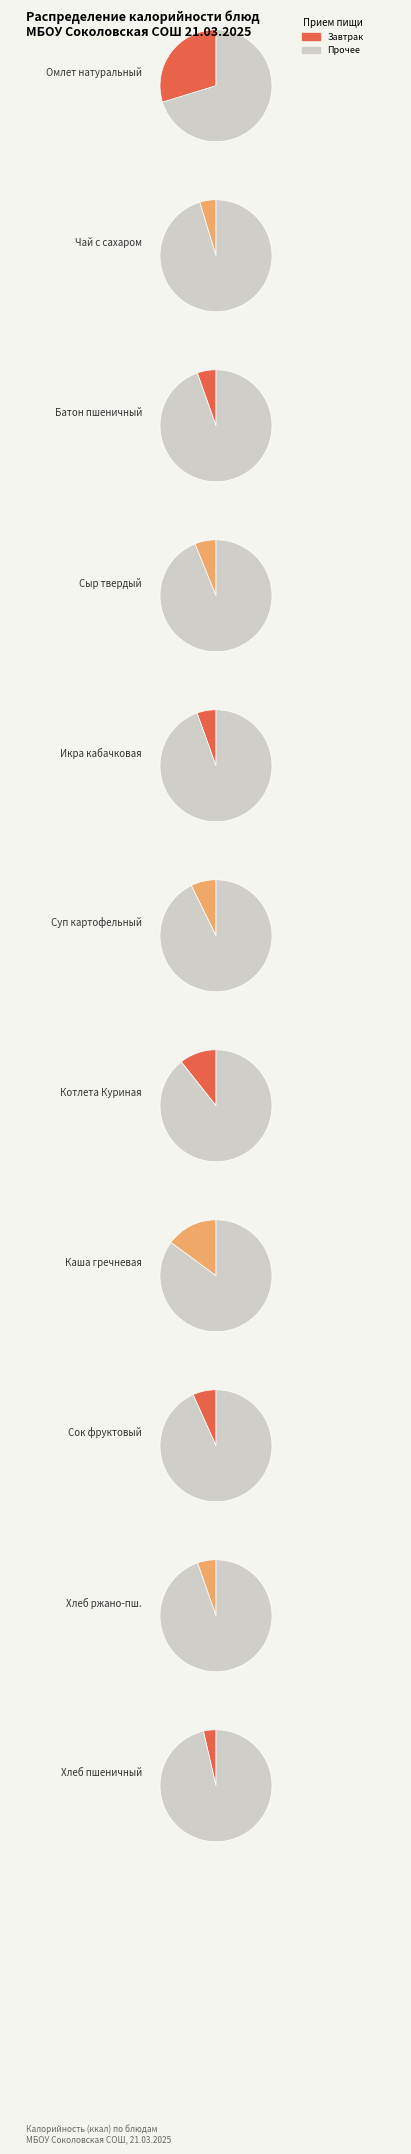

The Суп картофельный с вермишелью slice represents 1% of the pie. True or false?

False